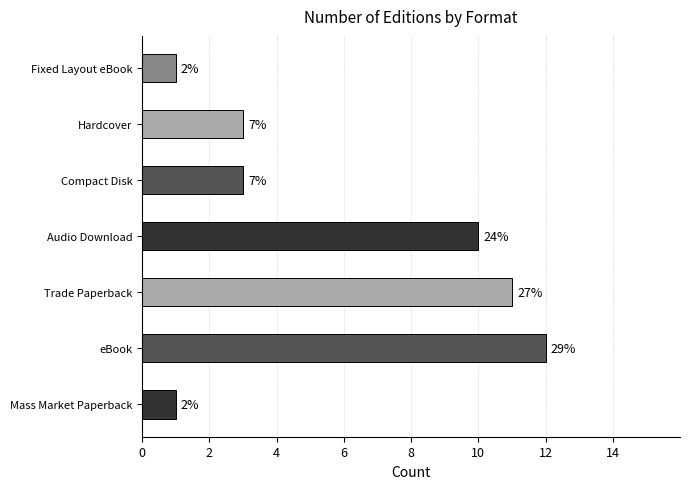

How many bars are there in total?

7